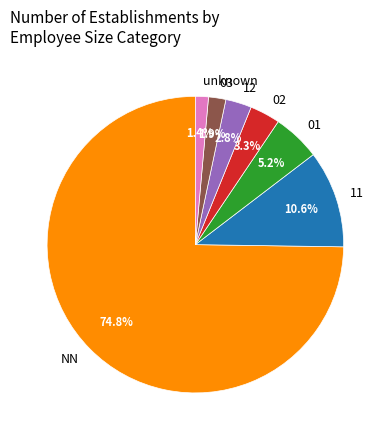

How many segments does this pie chart have?

7